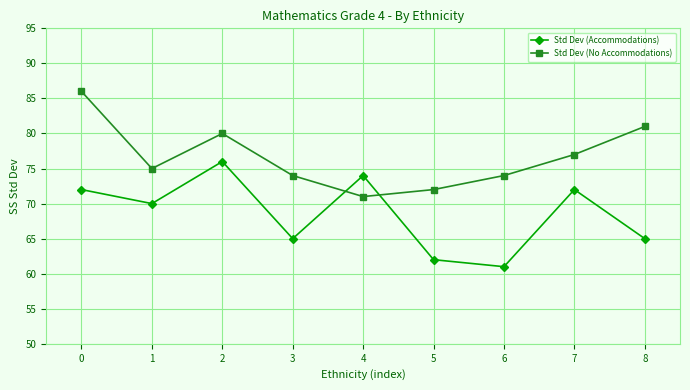

At which label does Std Dev (Accommodations) reach its peak?

2